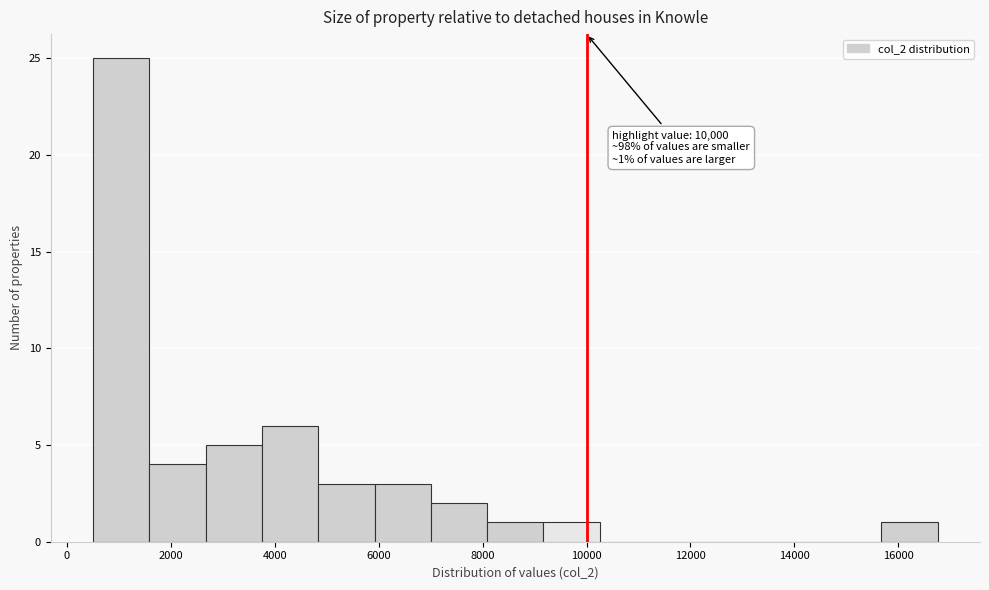

Which range on the x-axis has the tallest bar?

600 to 1600